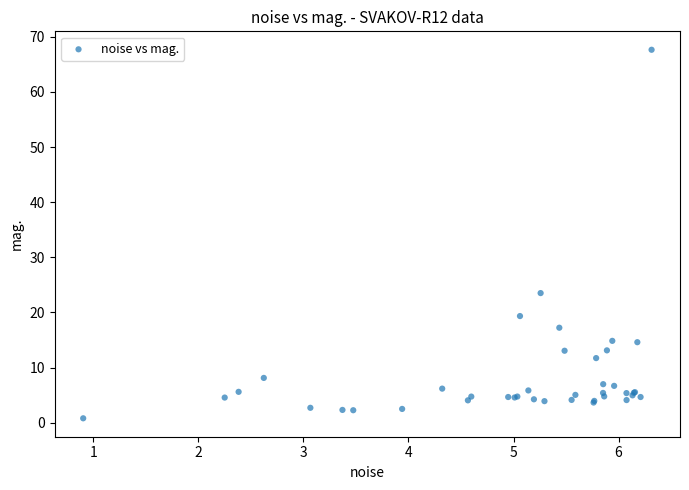

What Y value in the scatter plot is closest to 34?

23.5